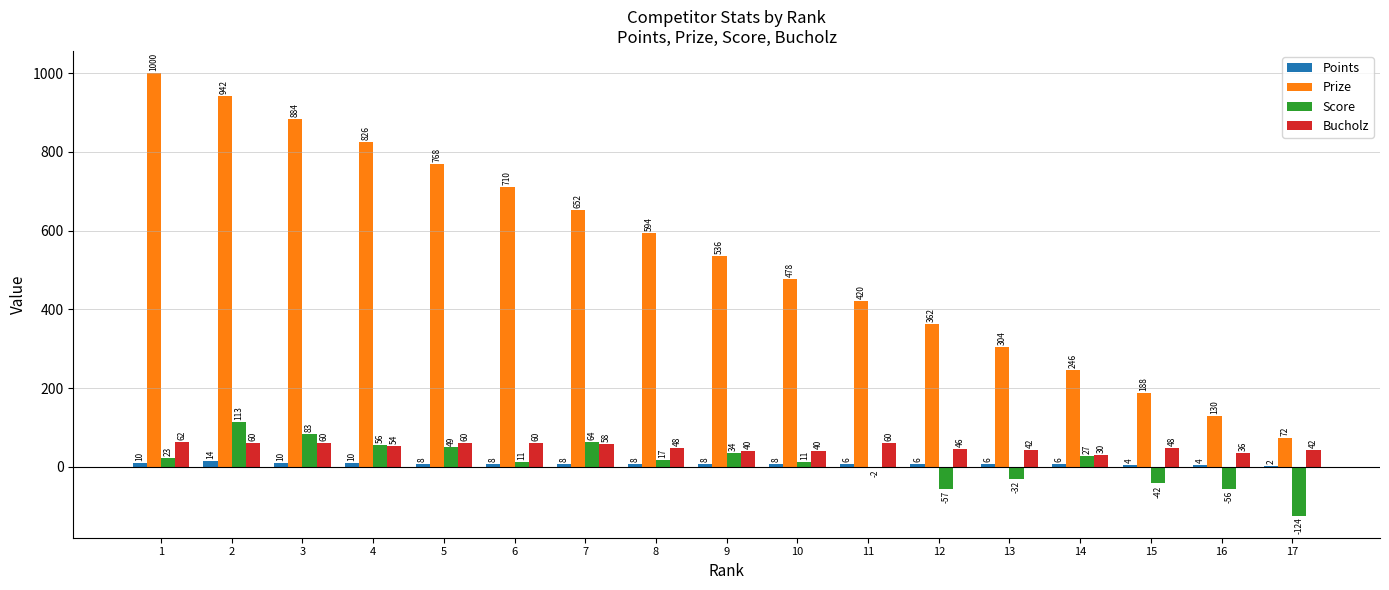

Which label corresponds to the largest value in the chart?

1